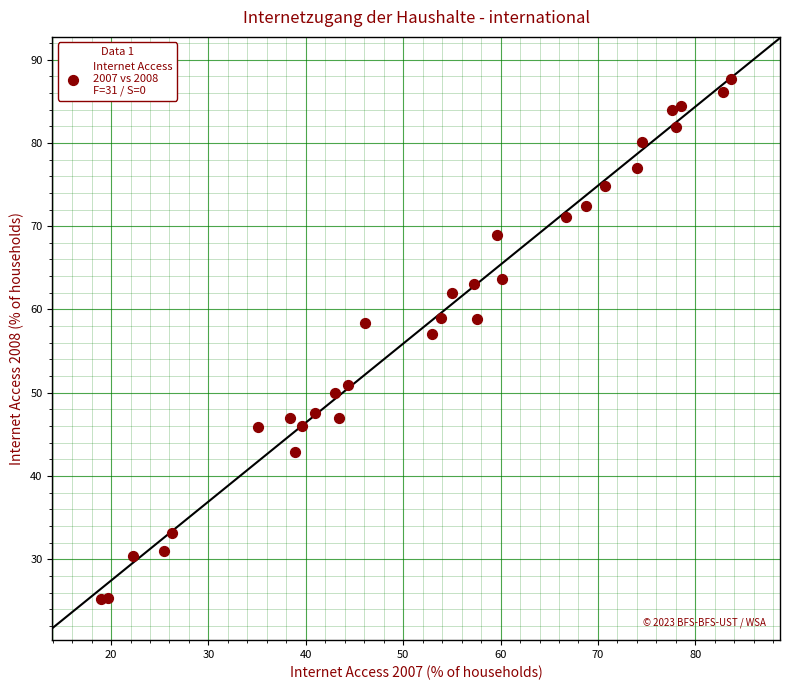

What Y value in the scatter plot is closest to 56?

57.0